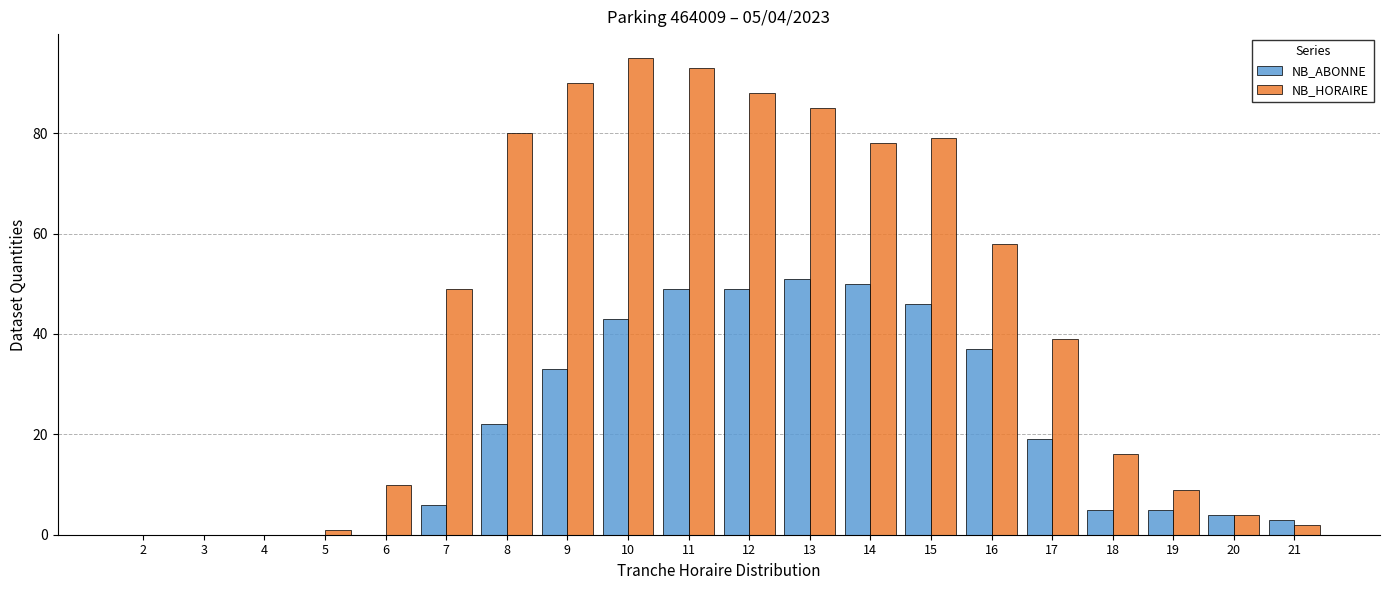

Which series has the largest total across all categories?

NB_HORAIRE